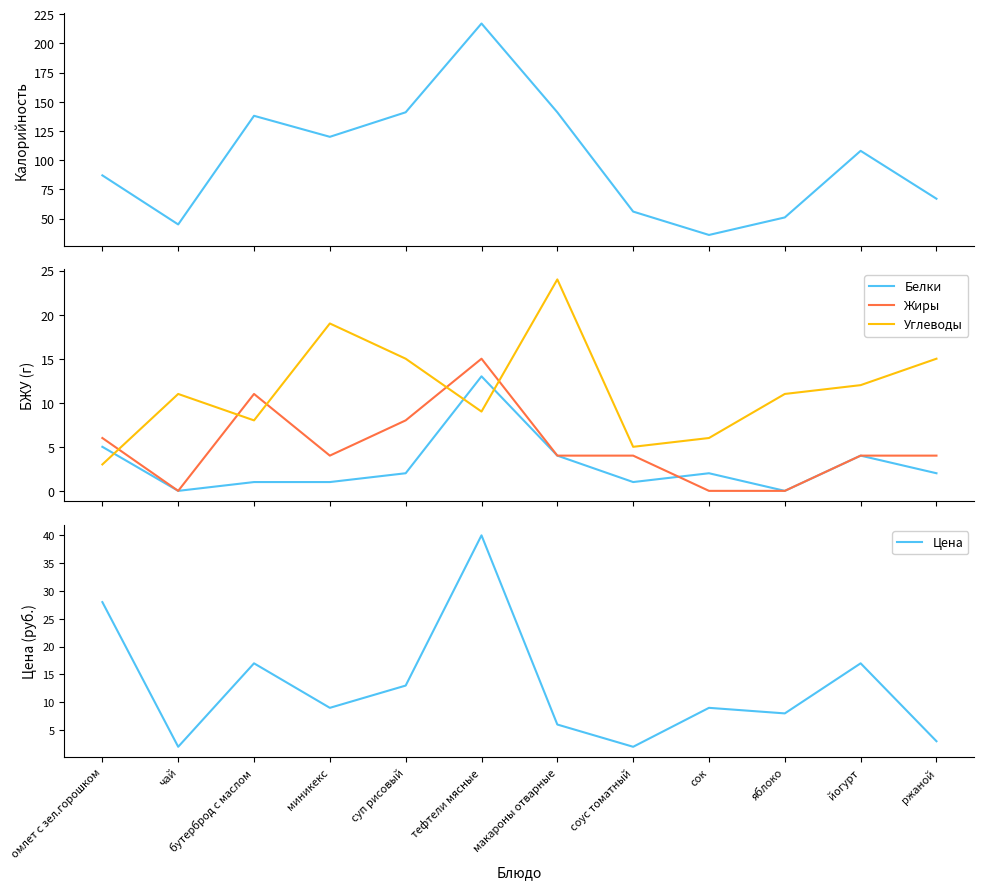

In Жиры, how many points are higher than both neighbors (excluding endpoints)?

2